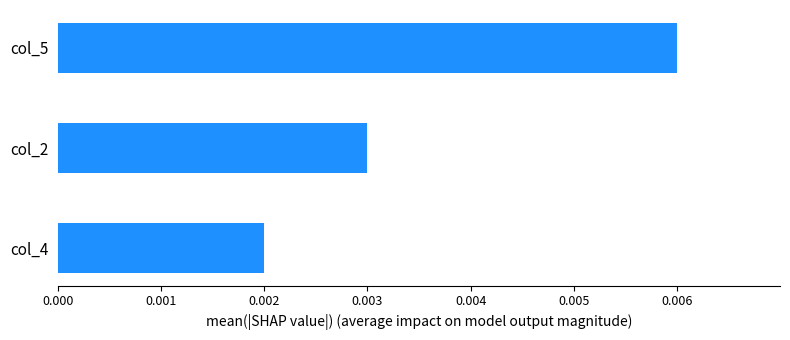

Rank the categories by value from highest to lowest.

col_5, col_2, col_4